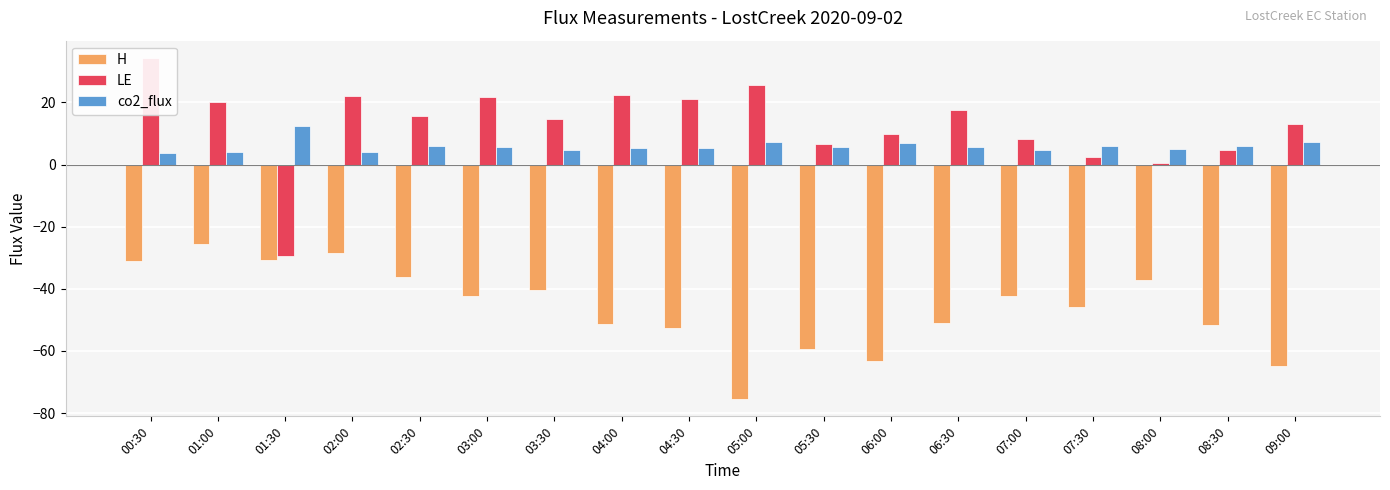

What is the label of the 18th bar from the right?

00:30